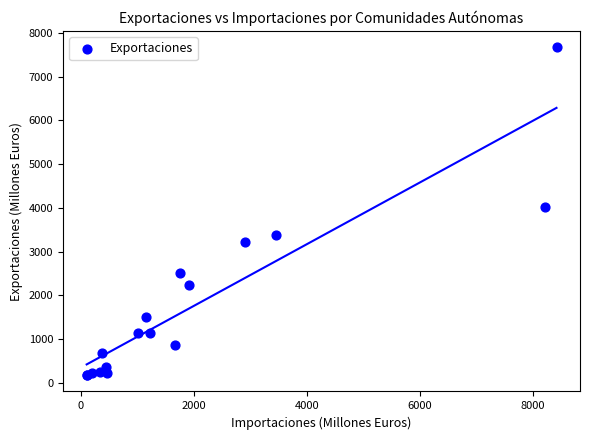

What Y value in the scatter plot is closest to 3925?

4024.9